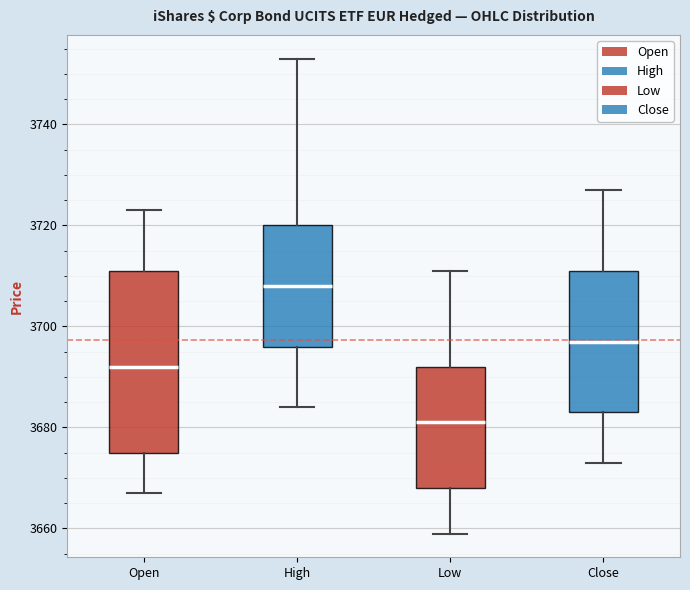

Where does the median line of the box for Open sit on the y-axis? The values are not printed on the chart, so give them approximately, as read against the axis.

3692